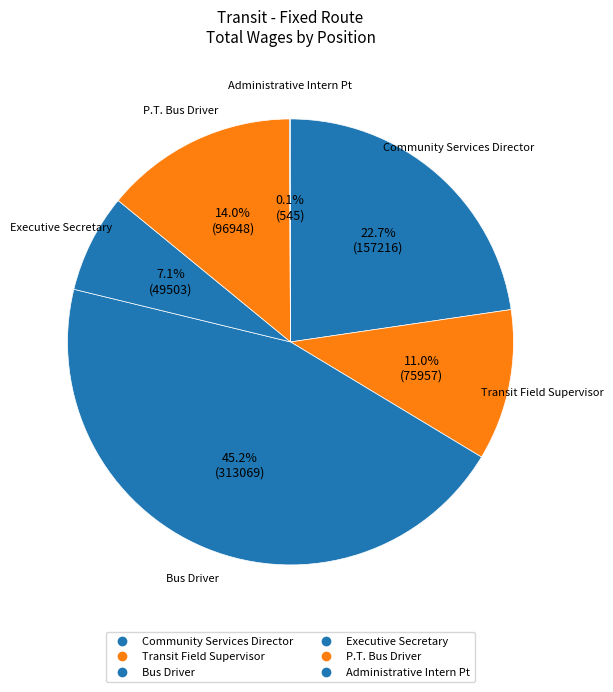

What percentage is the Community Services Director slice, to the nearest percent?

23%